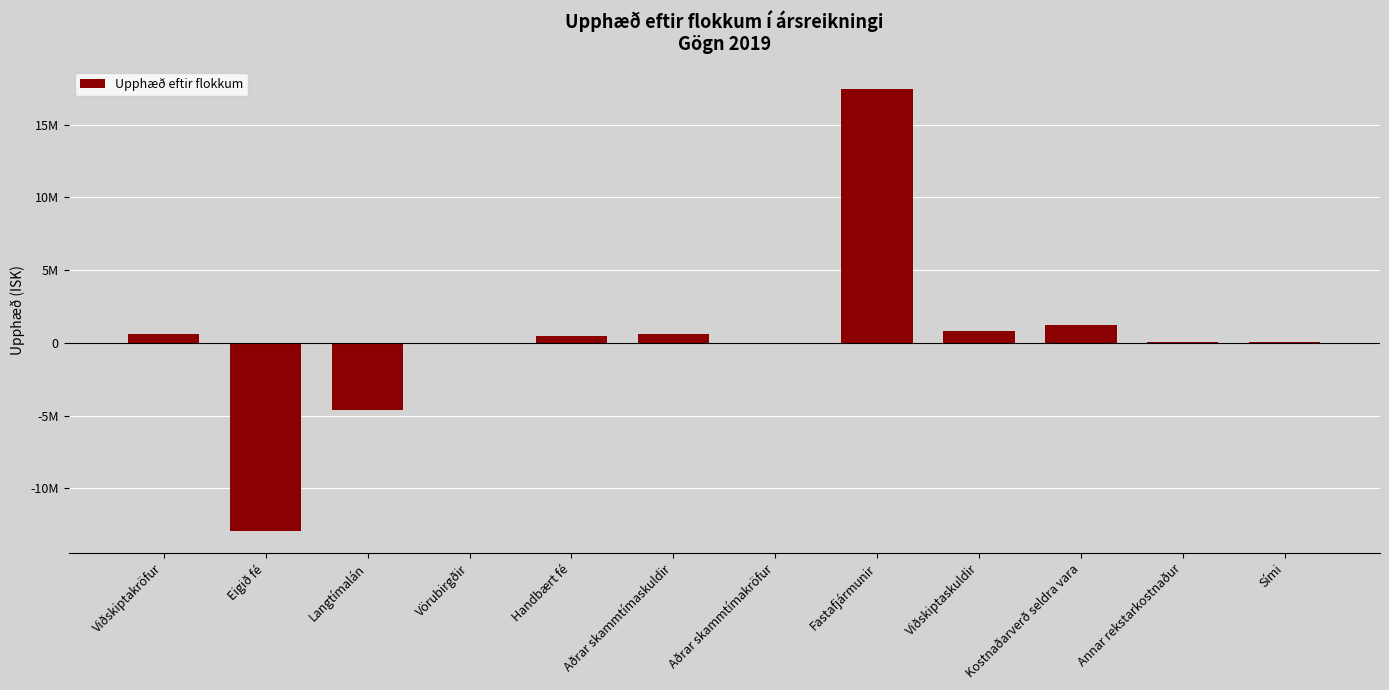

Are the bars horizontal?

No